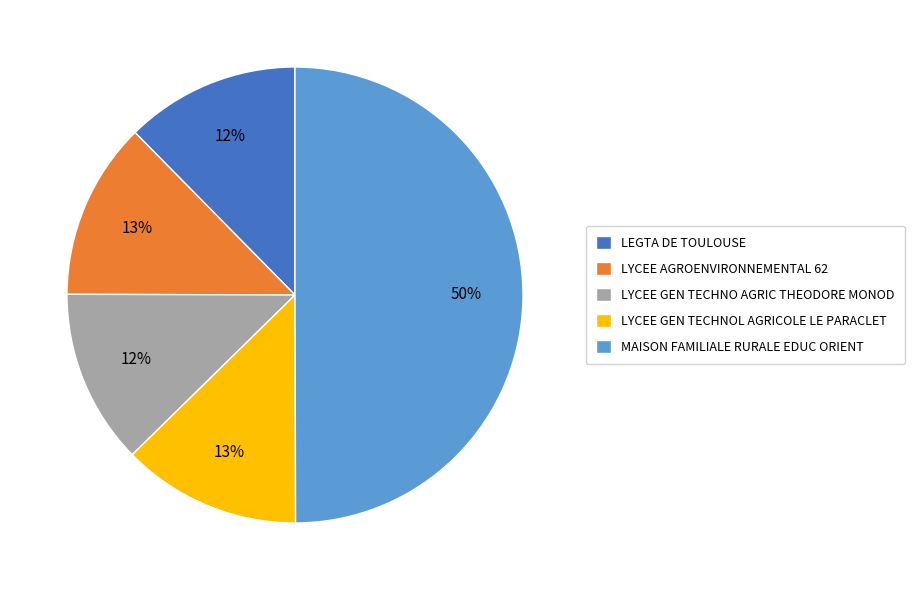

How many segments does this pie chart have?

5